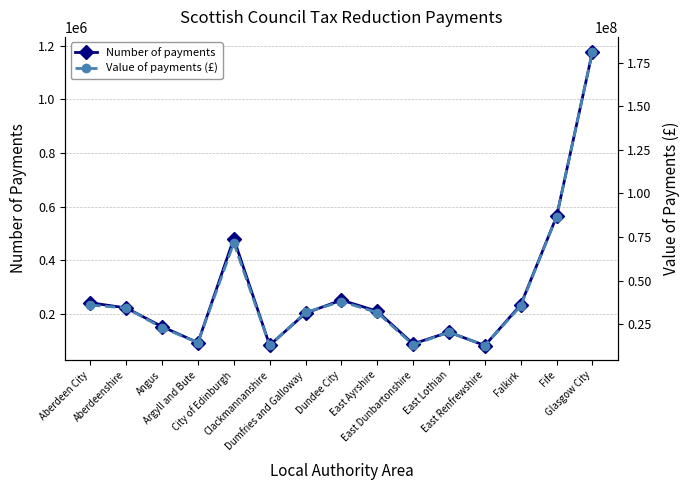

List the labels in order of Value of payments (£) value, smallest first.

East Renfrewshire, Clackmannanshire, East Dunbartonshire, Argyll and Bute, East Lothian, Angus, East Ayrshire, Dumfries and Galloway, Aberdeenshire, Falkirk, Aberdeen City, Dundee City, City of Edinburgh, Fife, Glasgow City